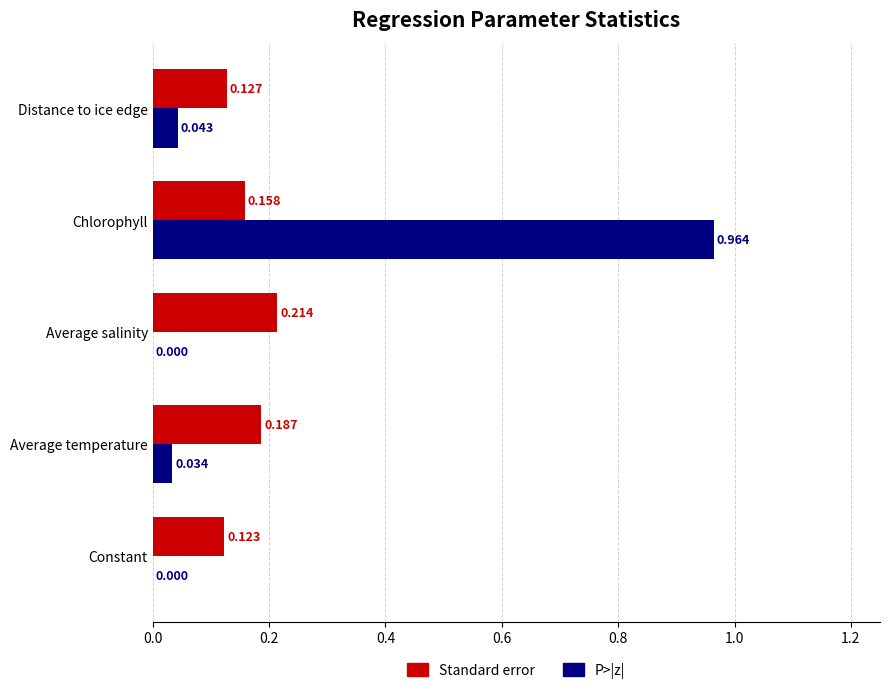

Count the Standard error values in the range 0 to 1.

5